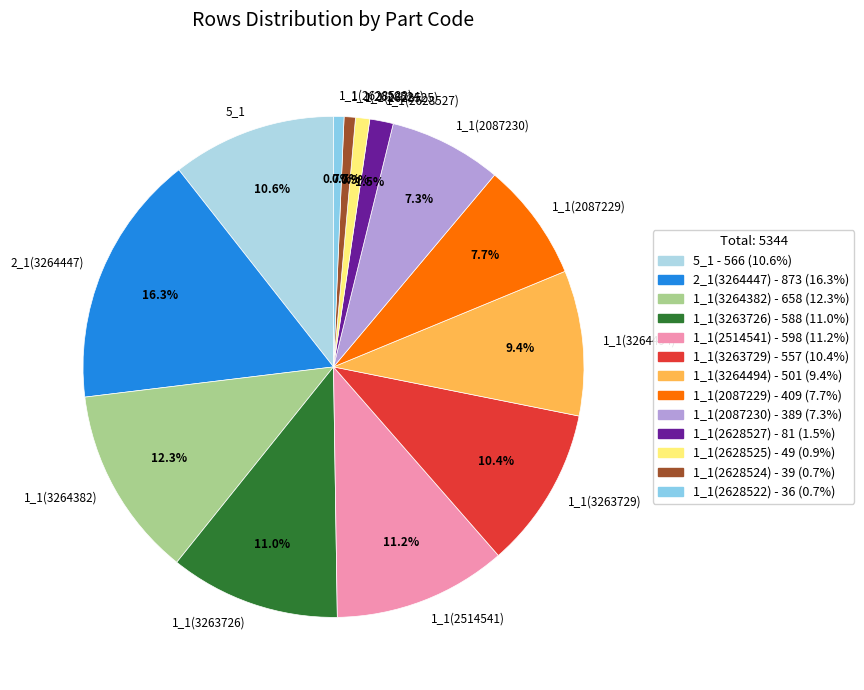

How many segments does this pie chart have?

13